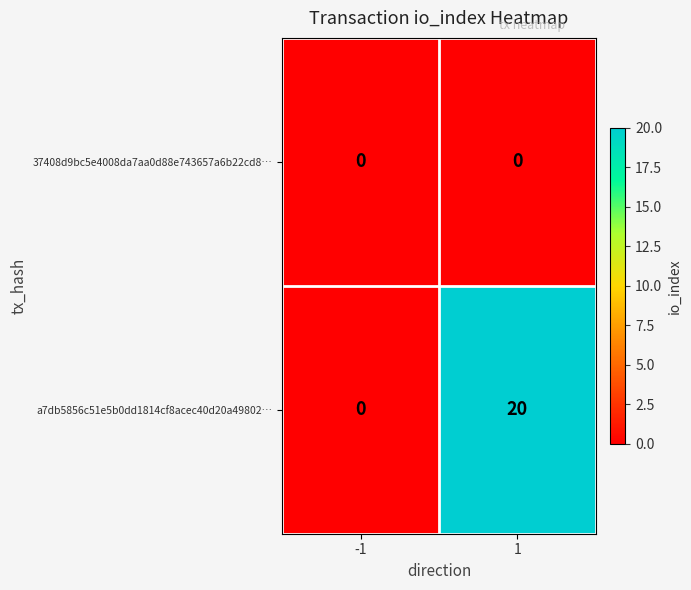

Reading left to right, list all the values displayed in this chart.

37408d9bc5e4008da7aa0d88e743657a6b22cd8…: 0	0
a7db5856c51e5b0dd1814cf8acec40d20a49802…: 0	20